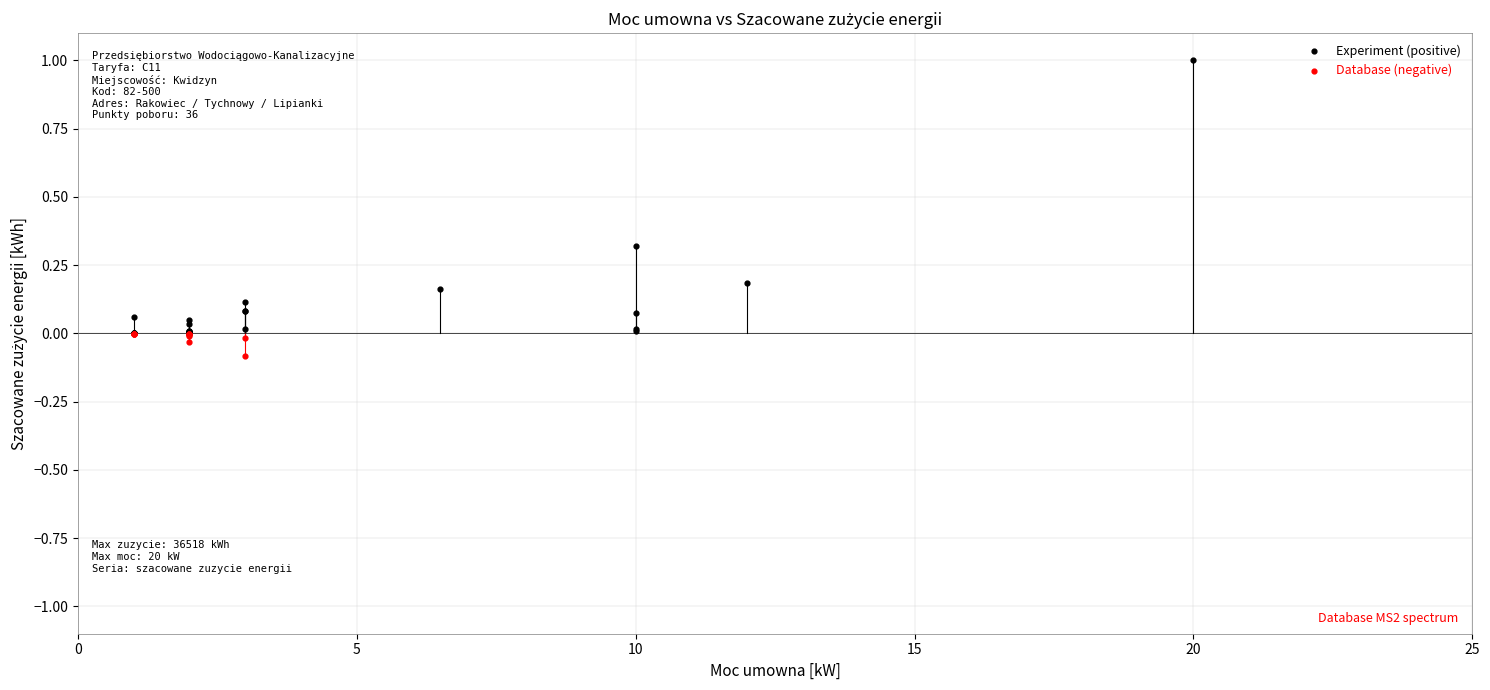

Which series has the largest Y range (max minus min)?

Experiment (positive)